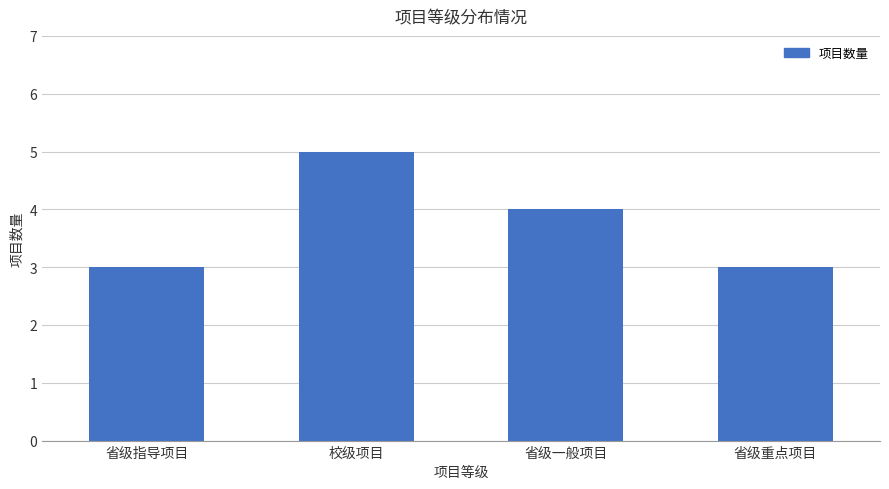

At which label does the data first exceed 4?

校级项目